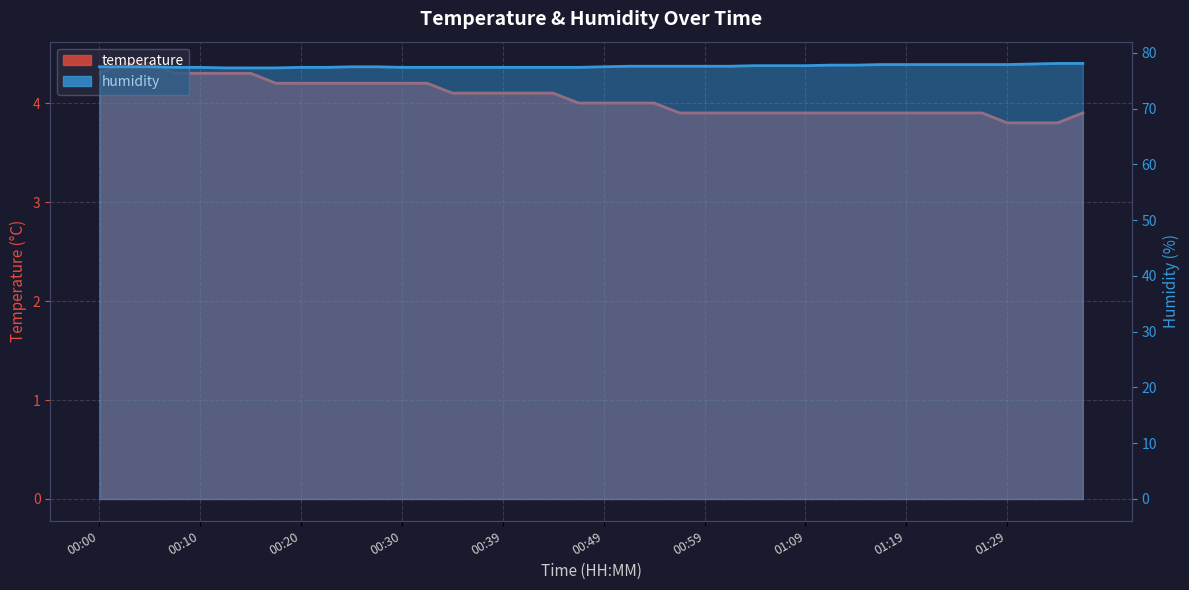

What is the average value of the temperature series?

4.1